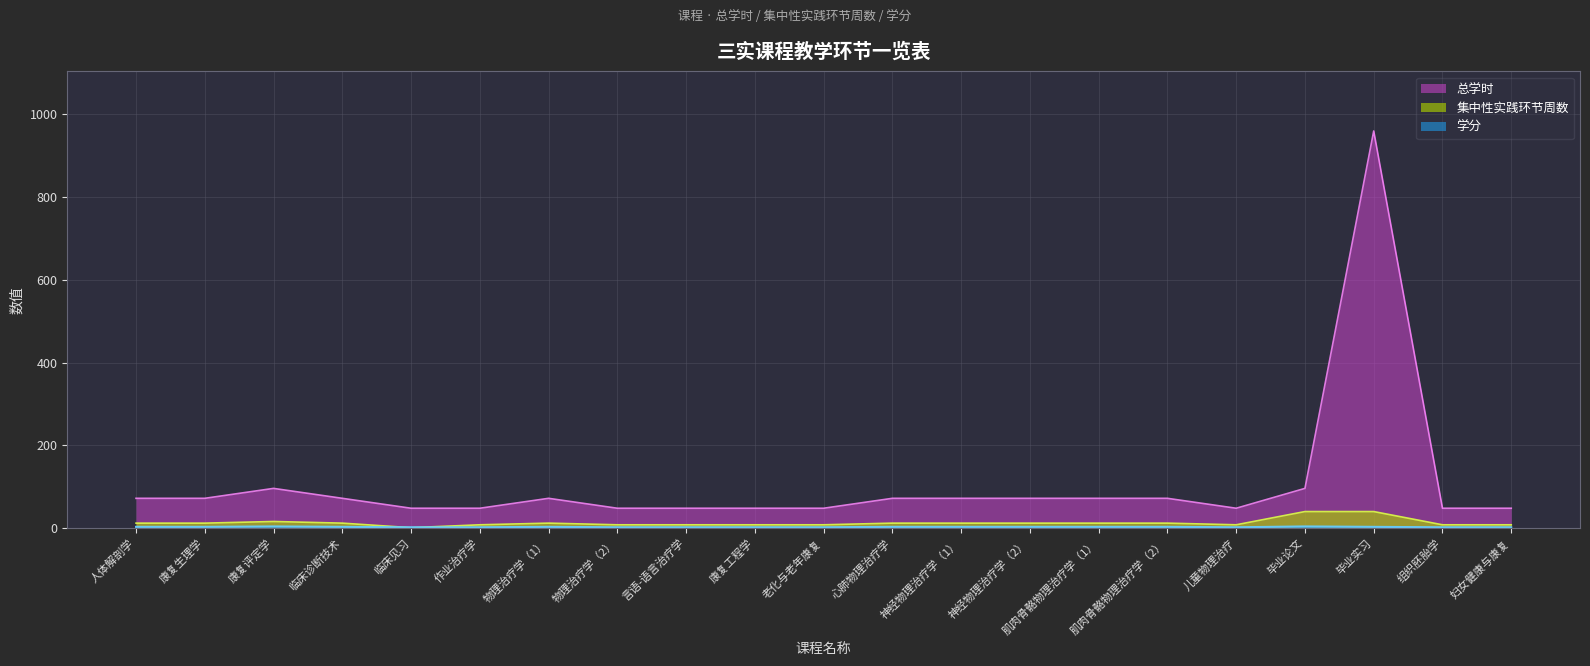

Between which two adjacent categories do 学分 and 集中性实践环节周数 first intersect?

临床诊断技术 and 临床见习